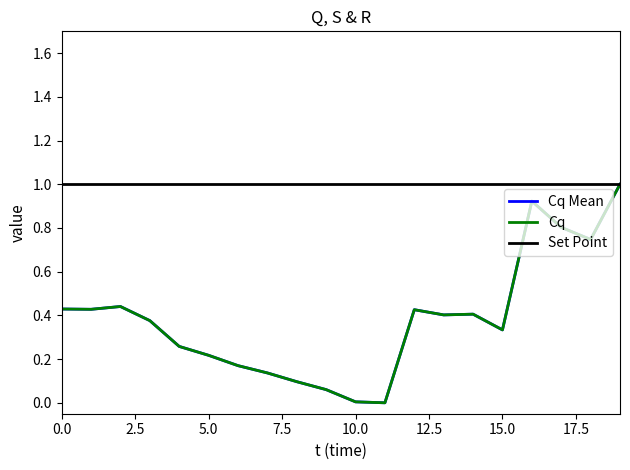

Does the chart have visible grid lines?

No